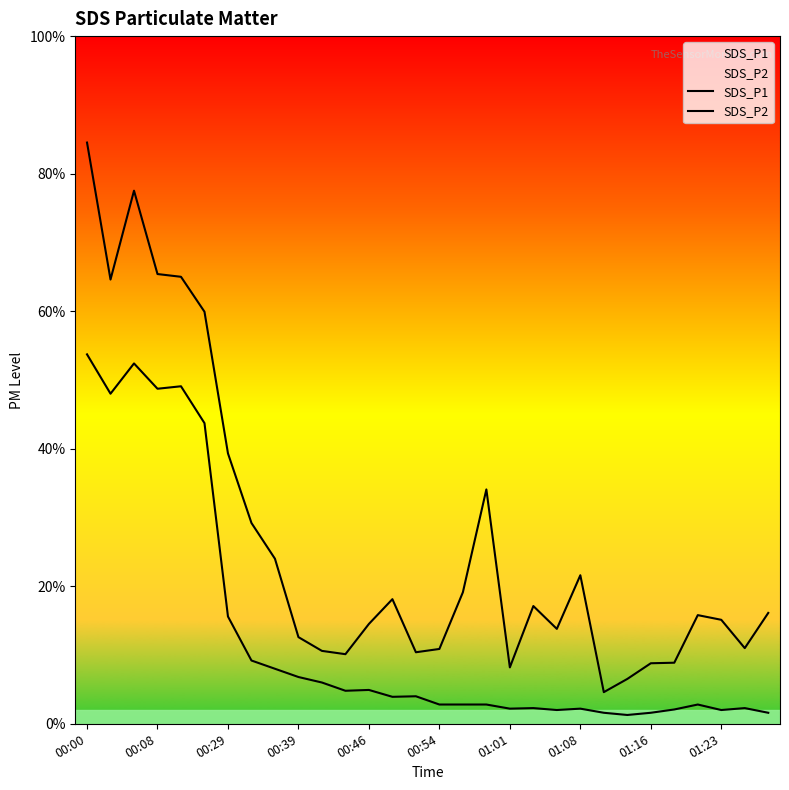

Does the chart display data point markers on the line(s)?

No